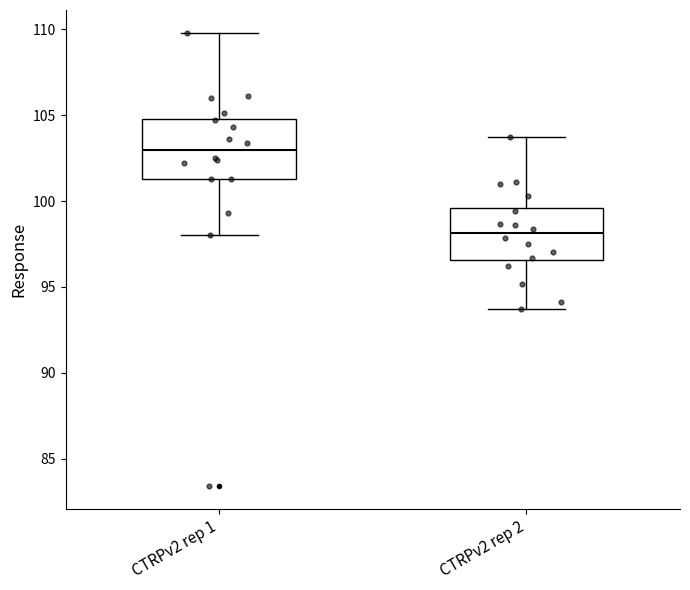

Where does the median line of the box for CTRPv2 rep 1 sit on the y-axis? The values are not printed on the chart, so give them approximately, as read against the axis.

103.0